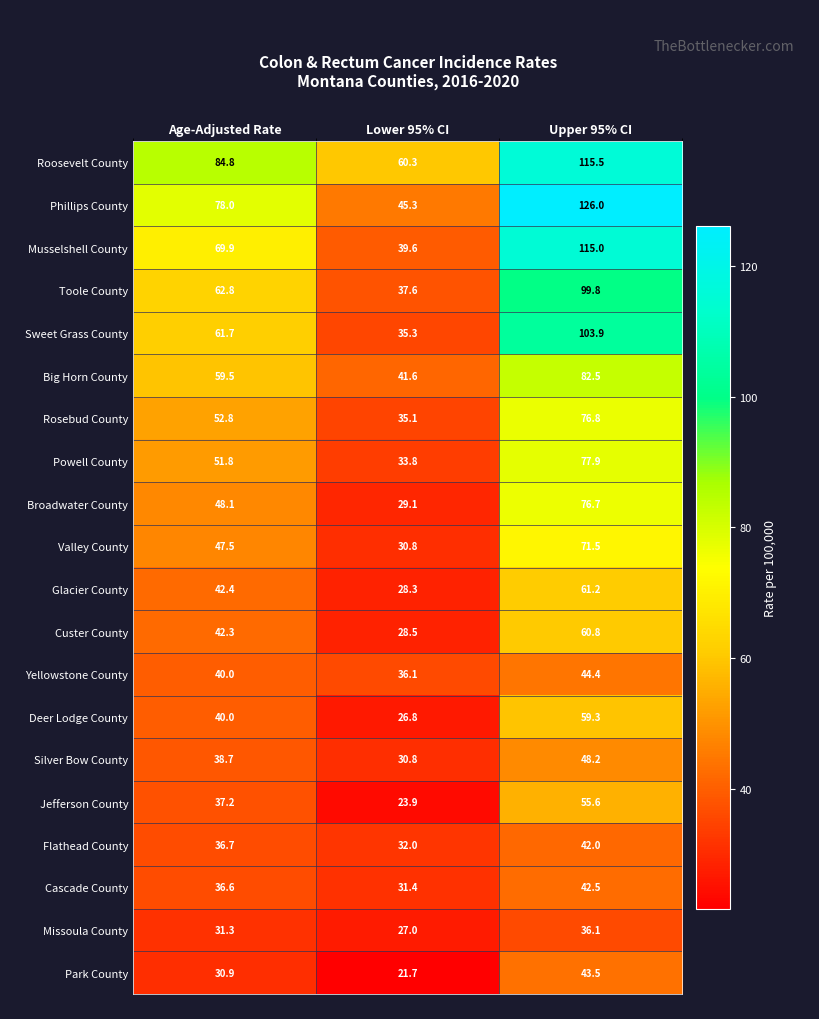

Which series changed the most between Age-Adjusted Rate and Upper 95% CI?

Phillips County